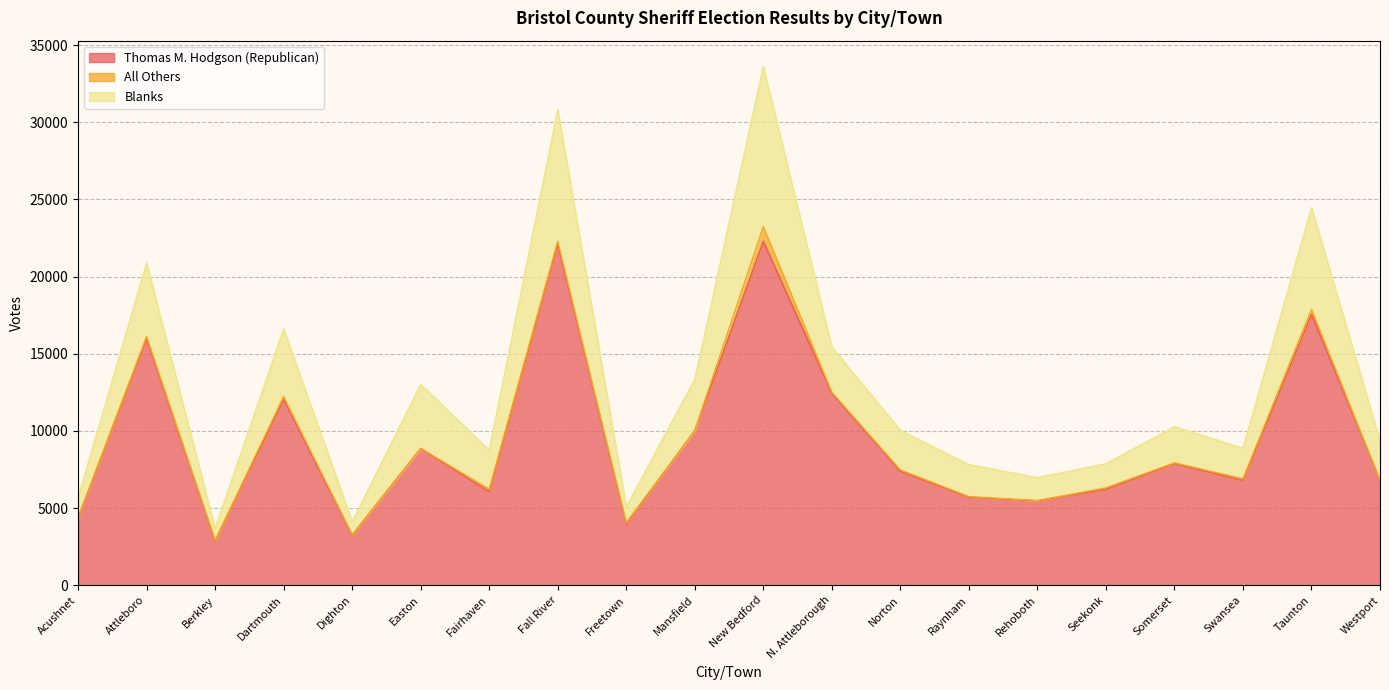

What is the approximate value of Thomas M. Hodgson (Republican) at Raynham, to the nearest 10?

5700